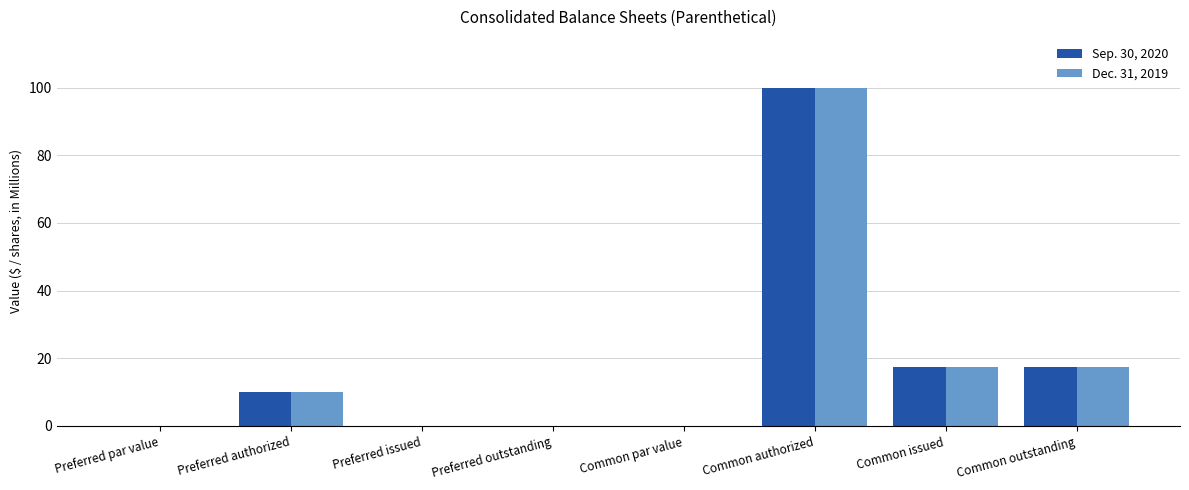

The value of Dec. 31, 2019 at Preferred outstanding is 53.4. True or false?

False